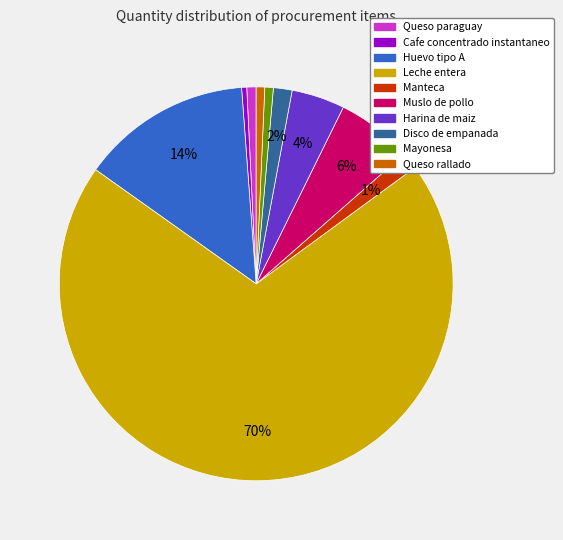

To the nearest percent, what percentage of the pie is Mayonesa?

1%